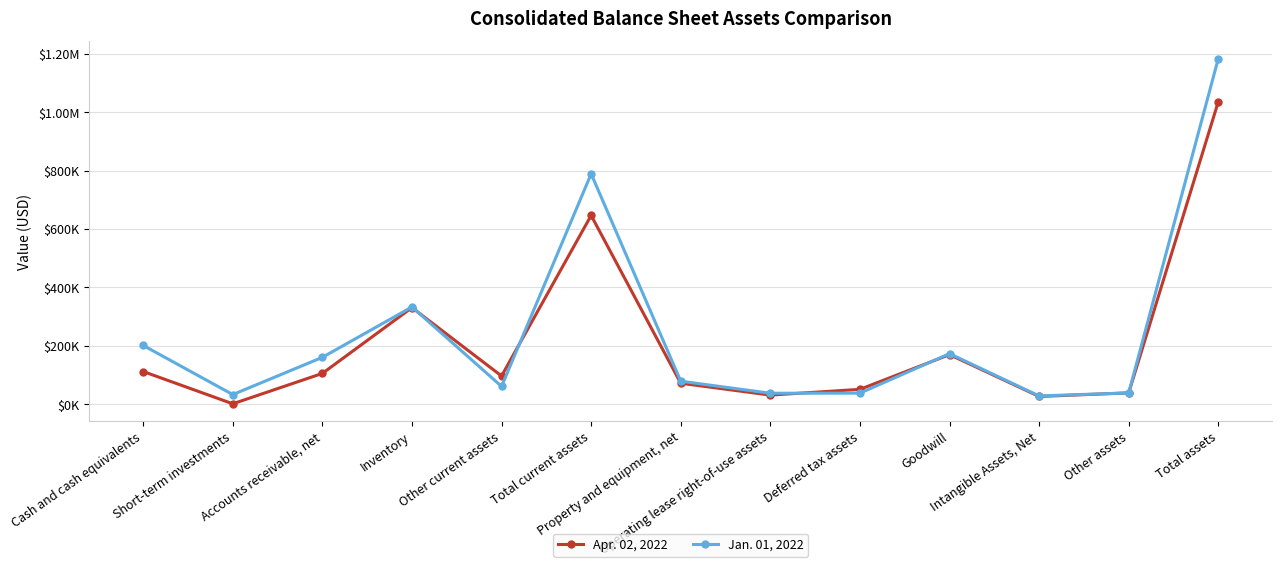

Is it true that Jan. 01, 2022 equals 28410 at Intangible Assets, Net?

True